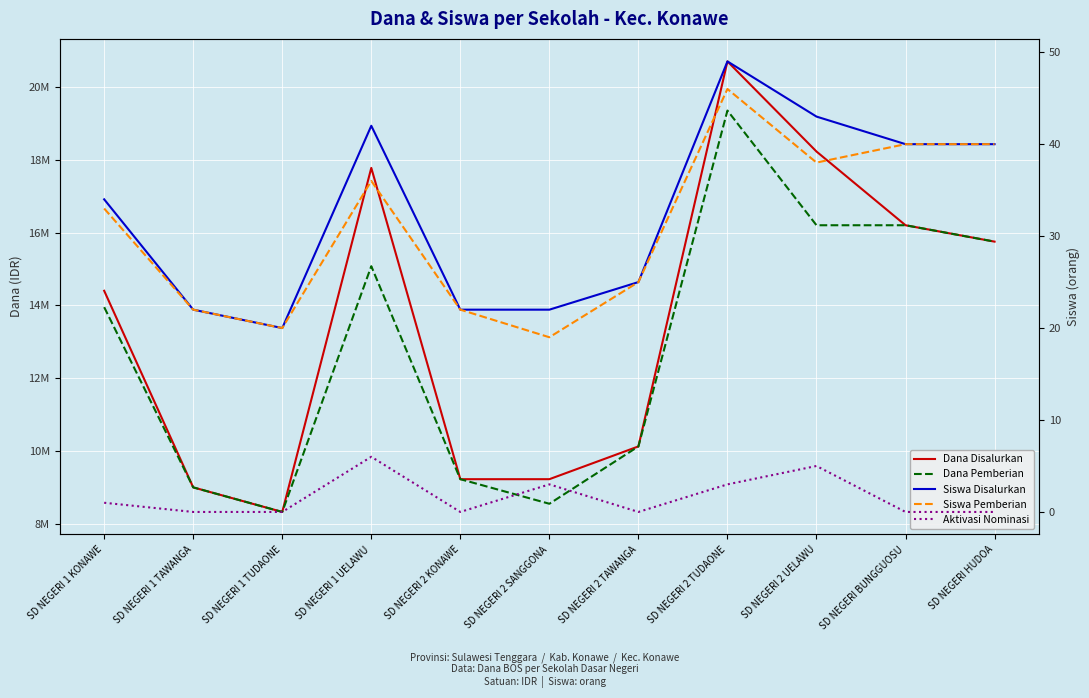

What position from the left is SD NEGERI 1 TUDAONE?

3